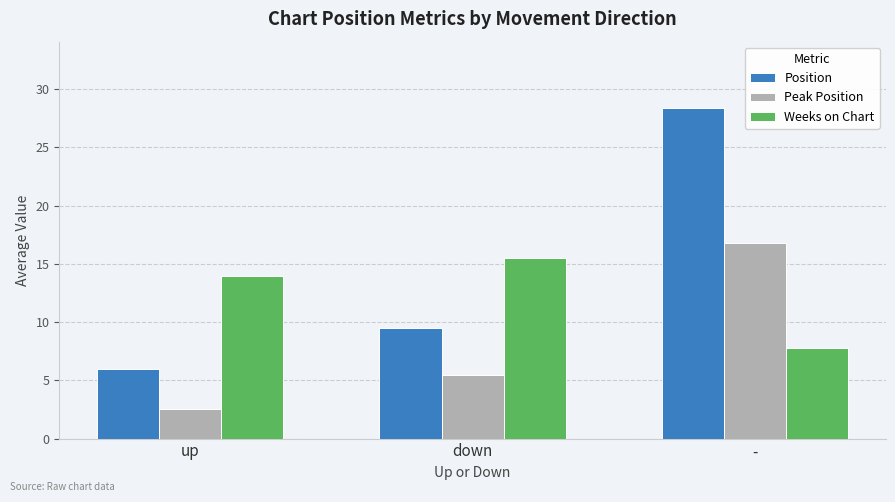

What are all the series names shown in the legend?

Position, Peak Position, Weeks on Chart